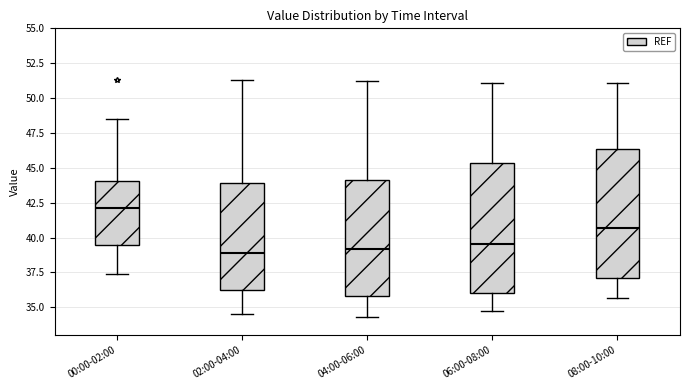

Which box has the highest median line?

00:00-02:00